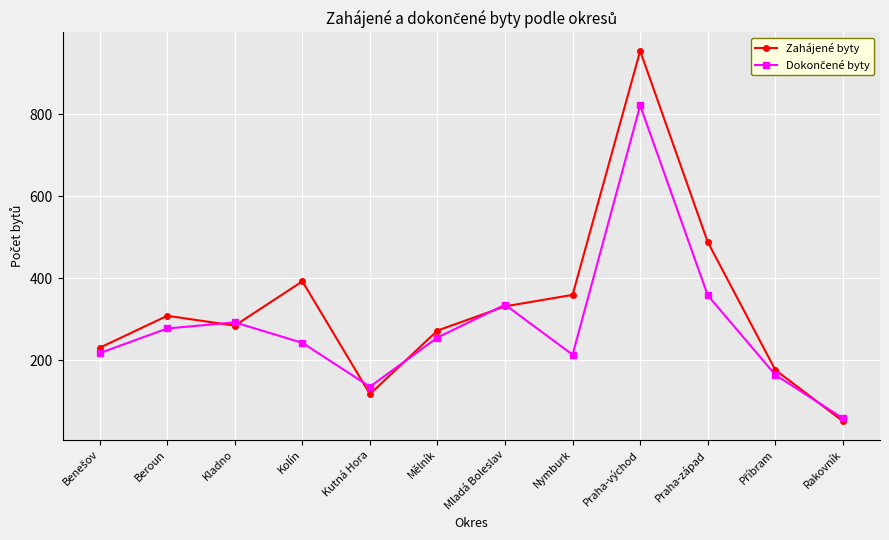

True or false: Zahájené byty has more than 0 points higher than both neighbors.

True